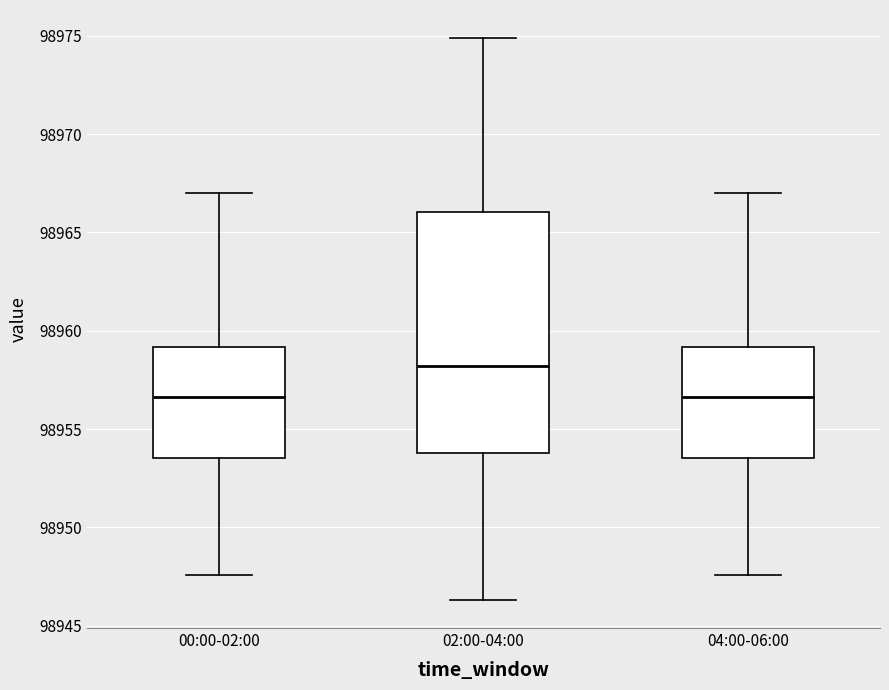

Reading left to right, transcribe this box plot: for each box, give where its median line is, the range the box spans, and where its two whiskers end, as read against the y-axis. The values are not printed on the chart, so give them approximately, as read against the axis.

00:00-02:00: median 98956.5, box 98953.5 to 98959.0, whiskers 98947.5 to 98967.0
02:00-04:00: median 98958.0, box 98954.0 to 98966.0, whiskers 98946.5 to 98975.0
04:00-06:00: median 98956.5, box 98953.5 to 98959.0, whiskers 98947.5 to 98967.0